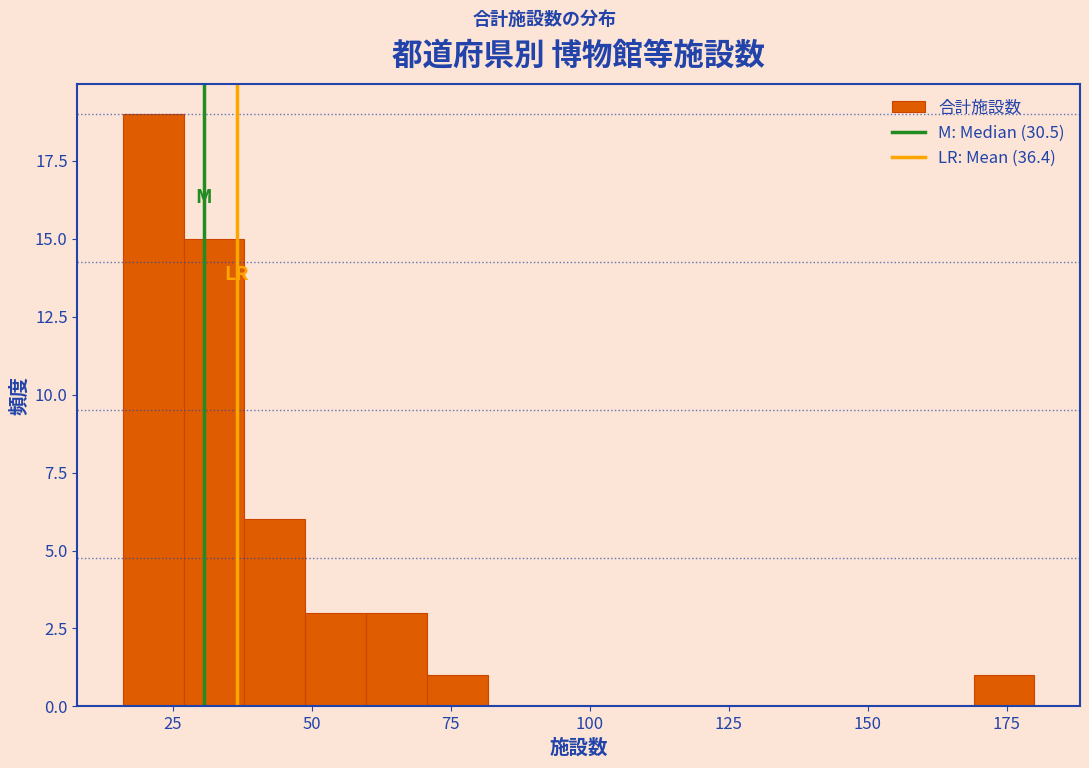

Around what value on the x-axis is the tallest bar? Give the approximate position of its centre, as read against the axis.

20